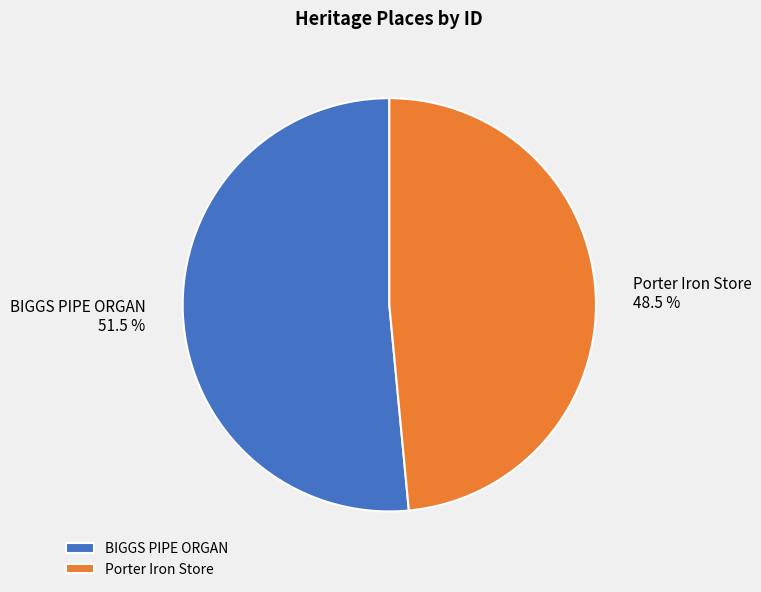

True or false: Porter Iron Store accounts for 57% of the total.

False